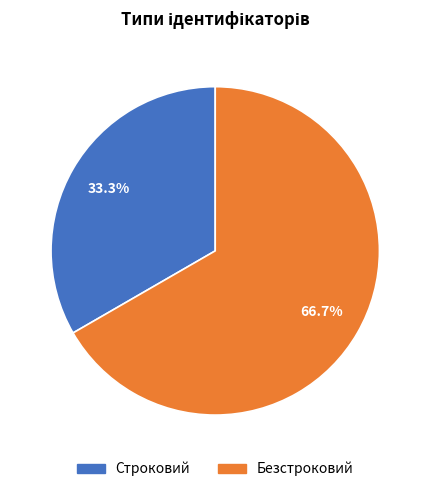

To the nearest percent, what is the difference between the Строковий and Безстроковий slice percentages?

33%